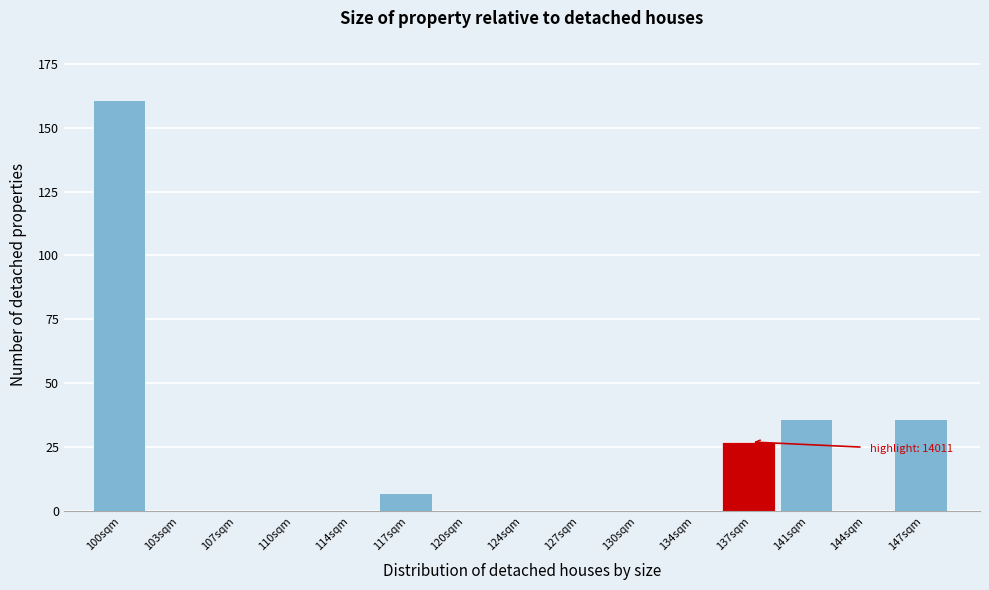

Reading left to right, extract all data points from this chart.

100sqm=161	103sqm=0	107sqm=0	110sqm=0	114sqm=0	117sqm=7	120sqm=0	124sqm=0	127sqm=0	130sqm=0	134sqm=0	137sqm=27	141sqm=36	144sqm=0	147sqm=36